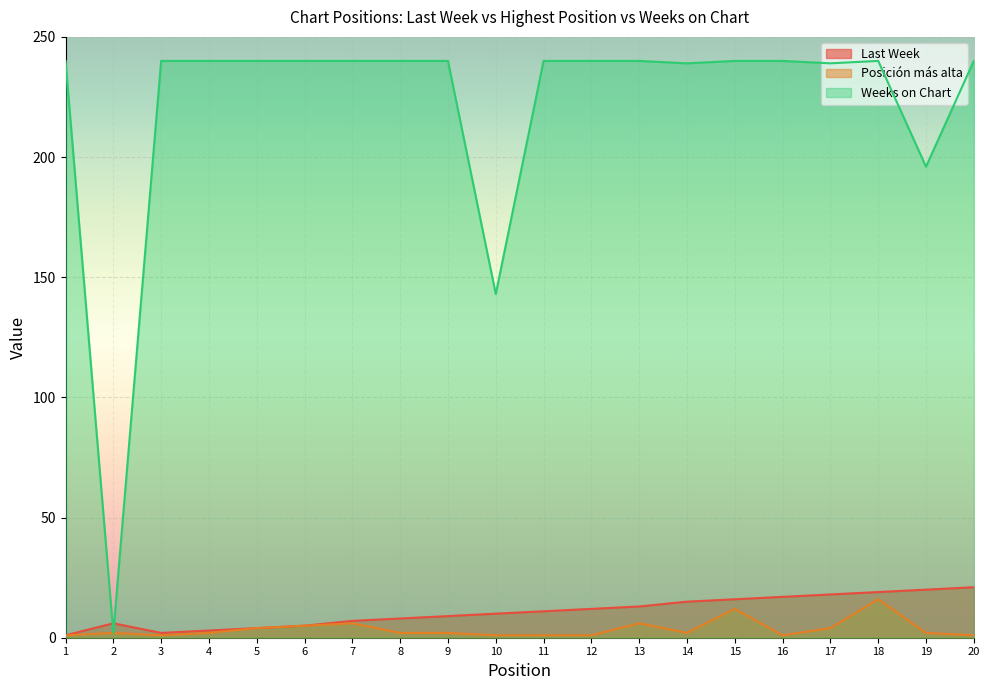

What is the value of the Posición más alta point at the 6th from the left?

5